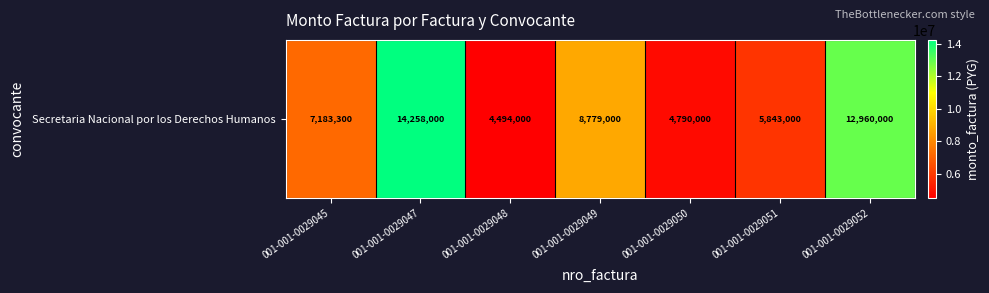

What is the minimum value shown in the chart?

4494000